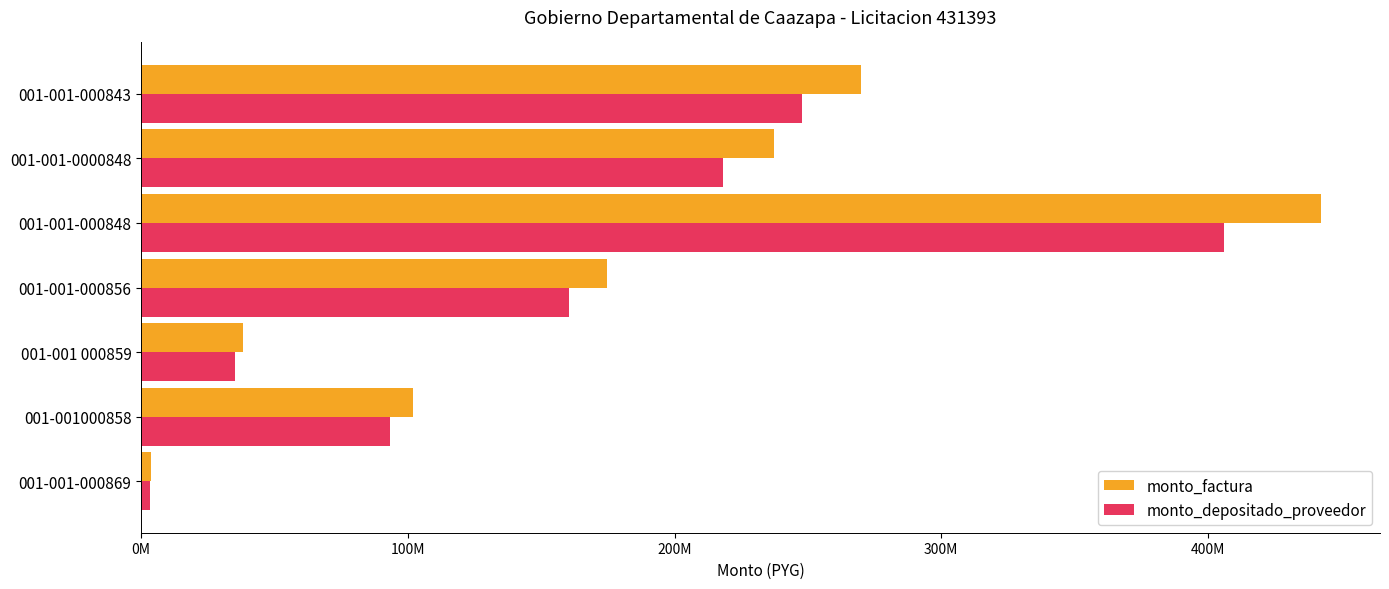

What is the smallest value displayed?

3342184